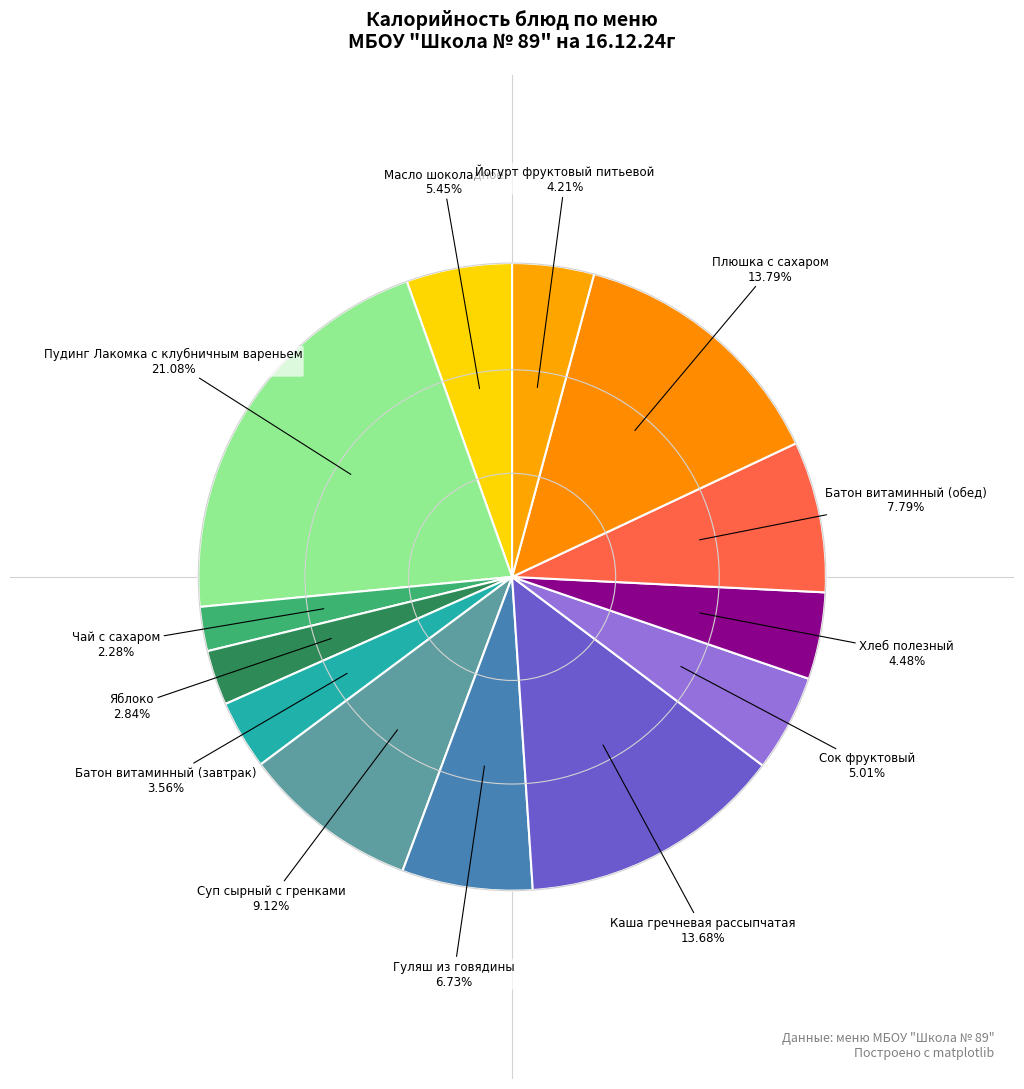

How many segments does this pie chart have?

13